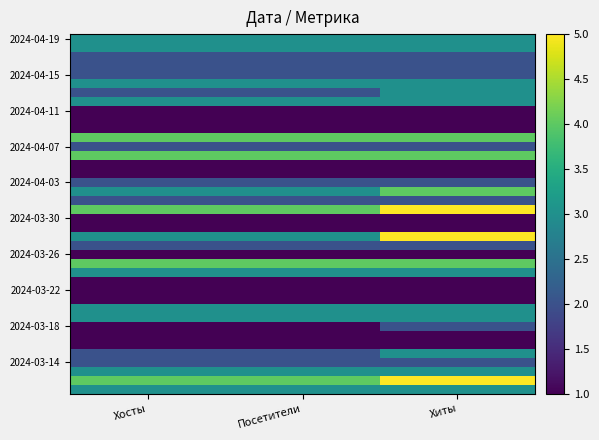

How many data points does each series have?

3